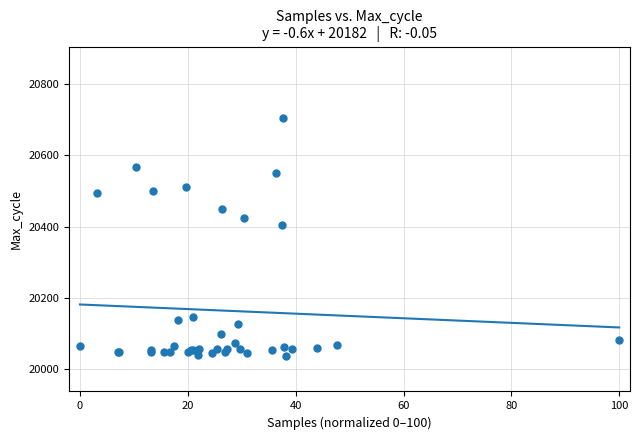

What Y value in the scatter plot is closest to 20371?

20404